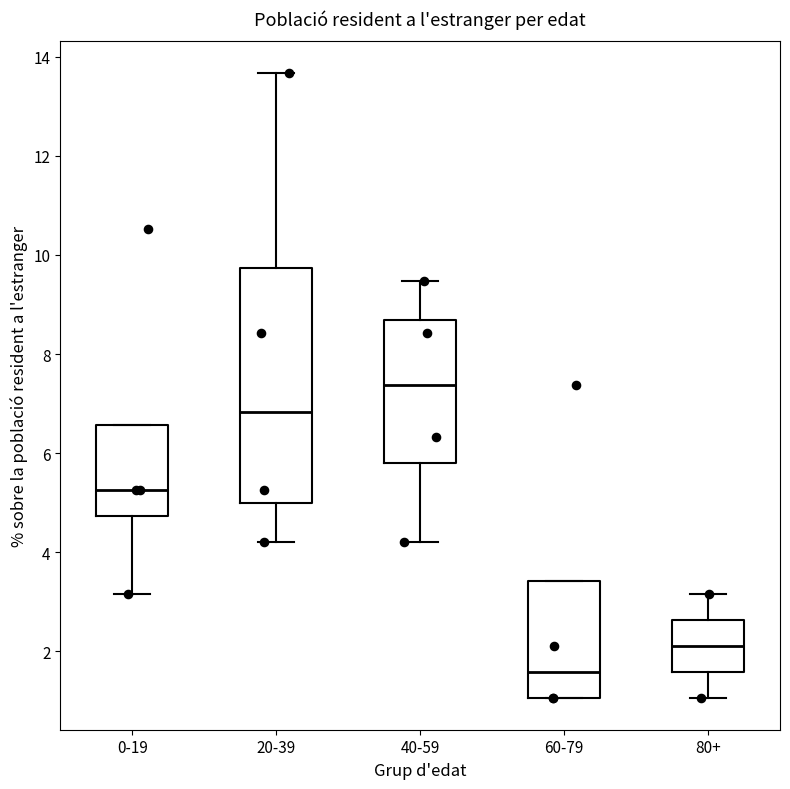

Reading left to right, read every box against the y-axis: the position of its median line, the range the box covers, and the ends of its whiskers. The values are not printed on the chart, so give them approximately, as read against the axis.

0-19: median 5.2, box 4.8 to 6.6, whiskers 3.2 to 6.6
20-39: median 6.8, box 5.0 to 9.8, whiskers 4.2 to 13.6
40-59: median 7.4, box 5.8 to 8.6, whiskers 4.2 to 9.4
60-79: median 1.6, box 1.0 to 3.4, whiskers 1.0 to 3.4
80+: median 2.2, box 1.6 to 2.6, whiskers 1.0 to 3.2